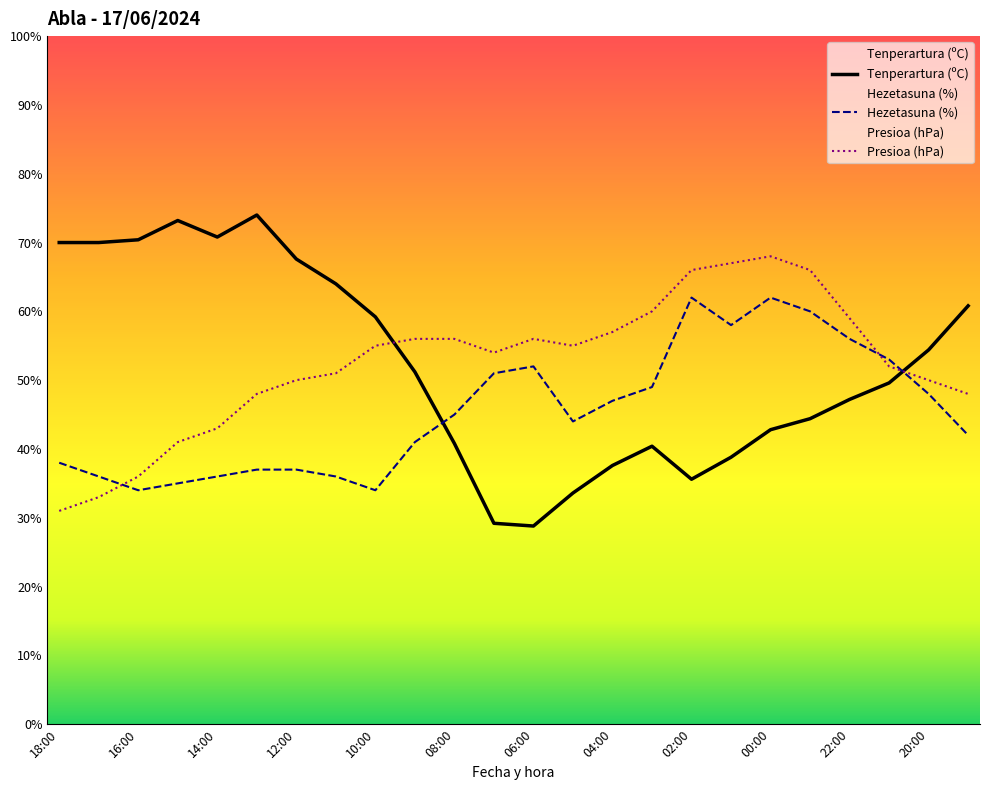

Is this an area chart (filled region under the line)?

No